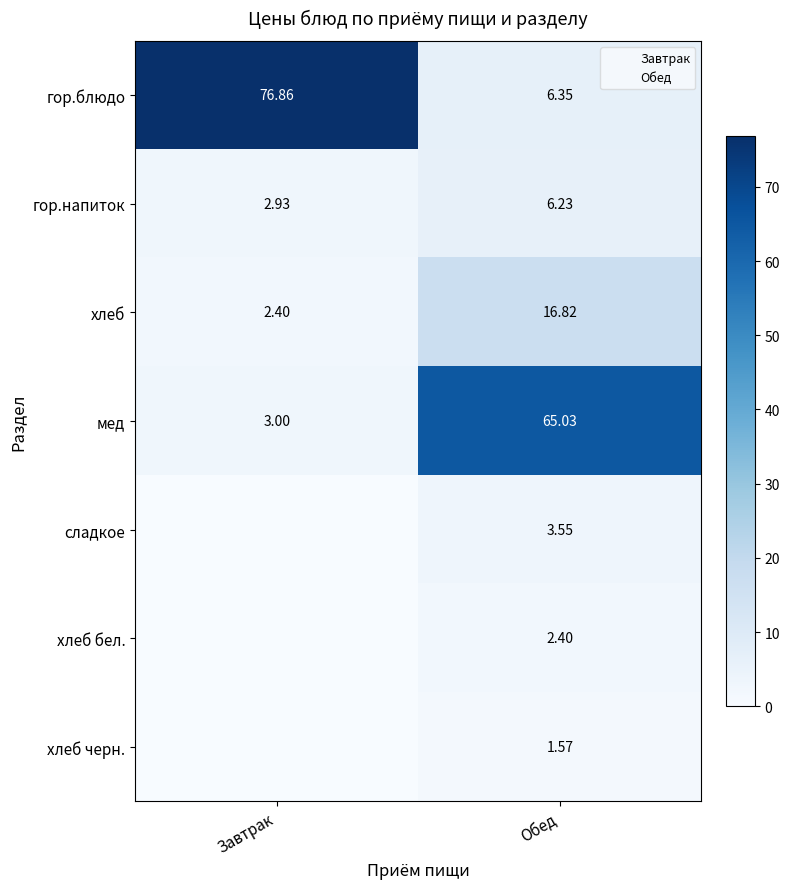

Where is хлеб nearest to the value 9?

Завтрак